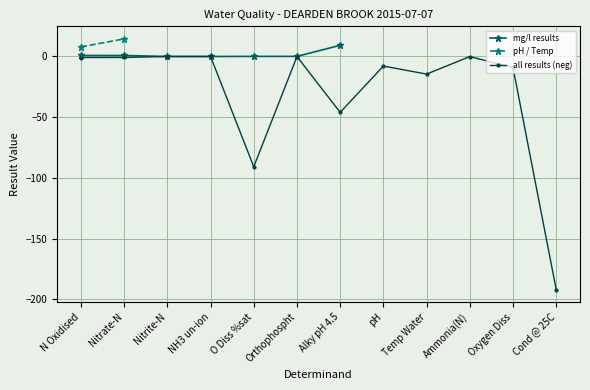

True or false: the data shows -2.3 at Oxygen Diss.

False